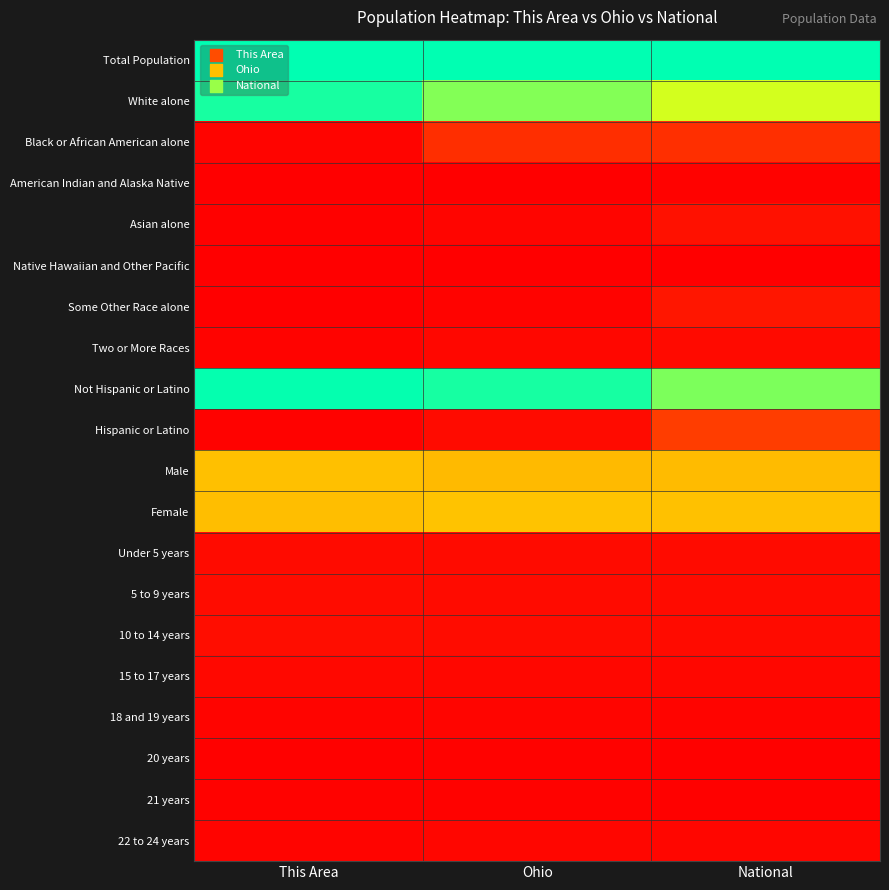

Reading right to left, extract all data points from this chart.

Total Population: National=1.0	Ohio=1.0	This Area=1.0
White alone: National=0.7	Ohio=0.8	This Area=1.0
Black or African American alone: National=0.1	Ohio=0.1	This Area=0.0
American Indian and Alaska Native: National=0.0	Ohio=0.0	This Area=0.0
Asian alone: National=0.0	Ohio=0.0	This Area=0.0
Native Hawaiian and Other Pacific: National=0.0	Ohio=0.0	This Area=0.0
Some Other Race alone: National=0.1	Ohio=0.0	This Area=0.0
Two or More Races: National=0.0	Ohio=0.0	This Area=0.0
Not Hispanic or Latino: National=0.8	Ohio=1.0	This Area=1.0
Hispanic or Latino: National=0.2	Ohio=0.0	This Area=0.0
Male: National=0.5	Ohio=0.5	This Area=0.5
Female: National=0.5	Ohio=0.5	This Area=0.5
Under 5 years: National=0.0	Ohio=0.0	This Area=0.0
5 to 9 years: National=0.0	Ohio=0.0	This Area=0.0
10 to 14 years: National=0.0	Ohio=0.0	This Area=0.0
15 to 17 years: National=0.0	Ohio=0.0	This Area=0.0
18 and 19 years: National=0.0	Ohio=0.0	This Area=0.0
20 years: National=0.0	Ohio=0.0	This Area=0.0
21 years: National=0.0	Ohio=0.0	This Area=0.0
22 to 24 years: National=0.0	Ohio=0.0	This Area=0.0